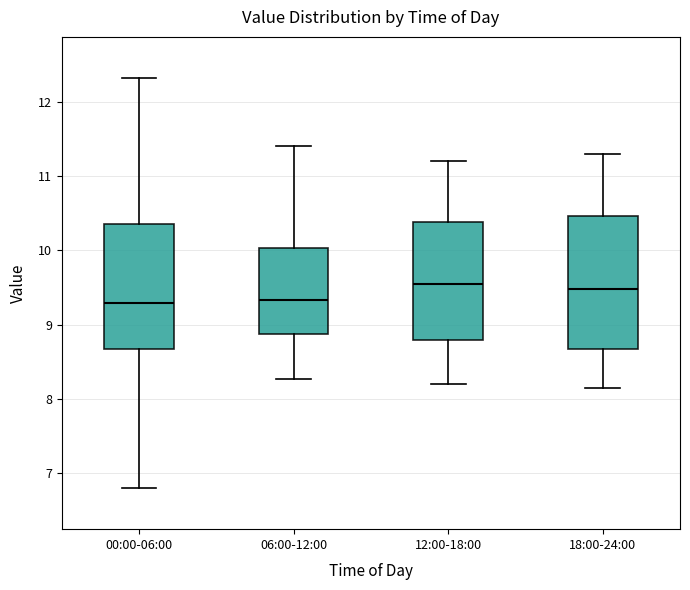

Where does the median line of the box for 06:00-12:00 sit on the y-axis? The values are not printed on the chart, so give them approximately, as read against the axis.

9.3